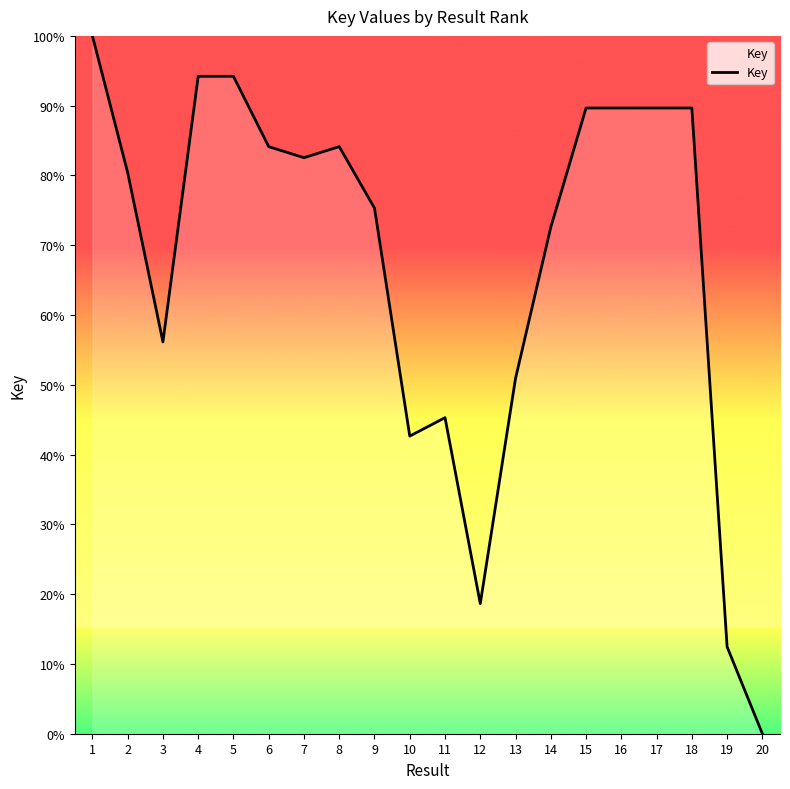

Reading left to right, list all the values displayed in this chart.

100.0	80.4	56.1	94.2	94.2	84.1	82.5	84.1	75.3	42.6	45.3	18.6	50.9	72.6	89.7	89.7	89.7	89.7	12.5	0.0